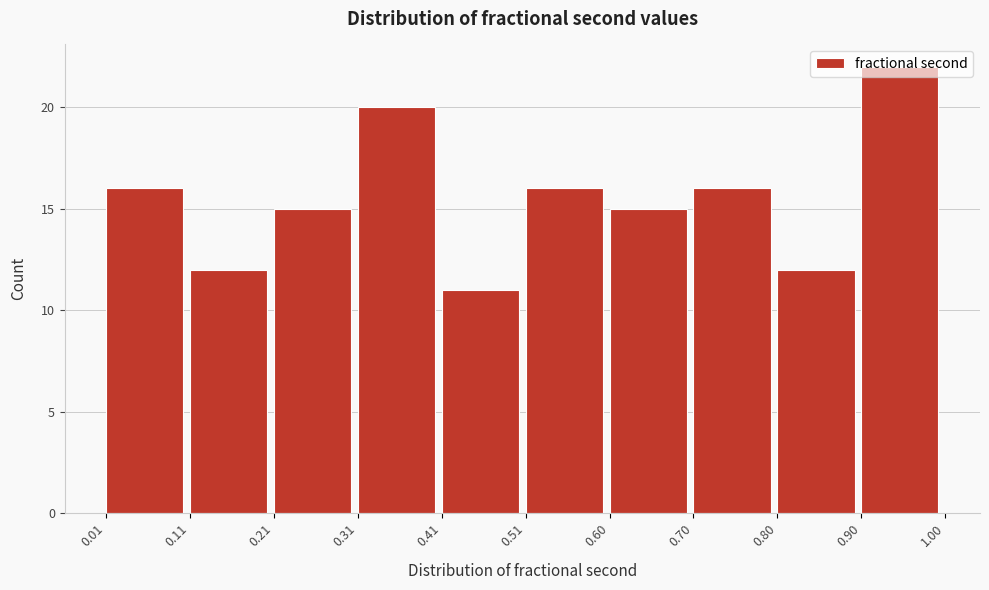

Reading left to right, list every bar in this chart as the range it spans on the x-axis followed by its height. The values are not printed on the chart, so give them approximately, as read against the axis.

0.01 to 0.11: 16
0.11 to 0.21: 12
0.21 to 0.31: 15
0.31 to 0.41: 20
0.41 to 0.51: 11
0.51 to 0.60: 16
0.60 to 0.70: 15
0.70 to 0.80: 16
0.80 to 0.90: 12
0.90 to 1.00: 22